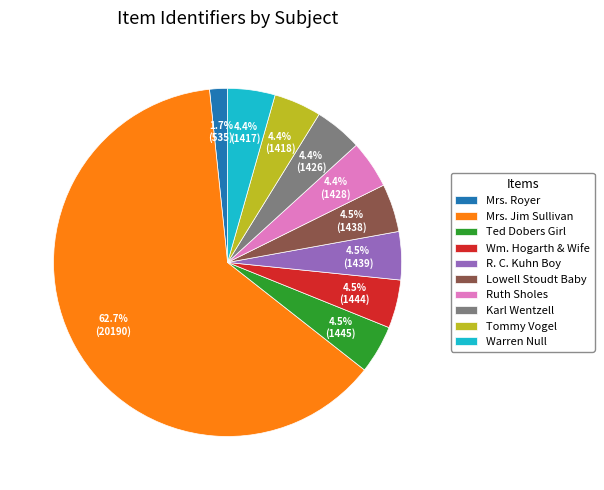

What percentage is NOT represented by Ruth Sholes?

95.6%